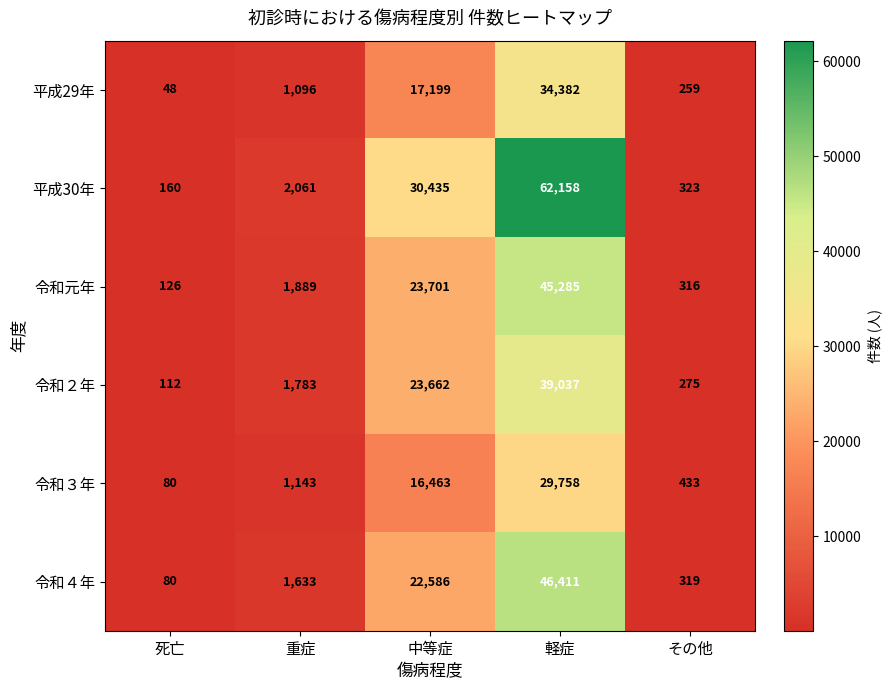

Reading right to left, list all the values displayed in this chart.

平成29年: その他=259	軽症=34382	中等症=17199	重症=1096	死亡=48
平成30年: その他=323	軽症=62158	中等症=30435	重症=2061	死亡=160
令和元年: その他=316	軽症=45285	中等症=23701	重症=1889	死亡=126
令和２年: その他=275	軽症=39037	中等症=23662	重症=1783	死亡=112
令和３年: その他=433	軽症=29758	中等症=16463	重症=1143	死亡=80
令和４年: その他=319	軽症=46411	中等症=22586	重症=1633	死亡=80